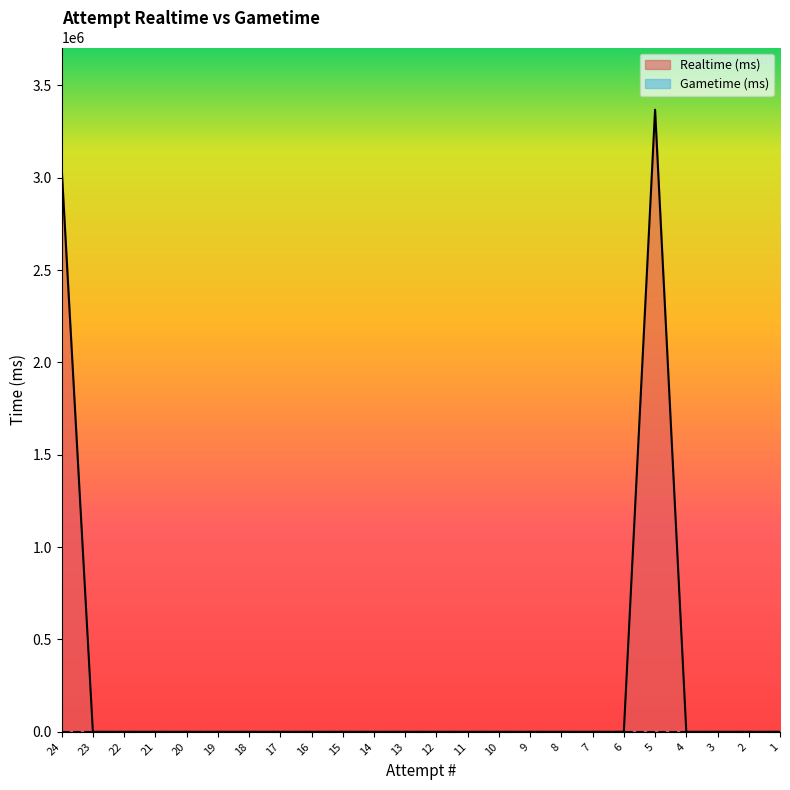

Rank the categories by value from highest to lowest.

5, 24, 23, 22, 21, 20, 19, 18, 17, 16, 15, 14, 13, 12, 11, 10, 9, 8, 7, 6, 4, 3, 2, 1